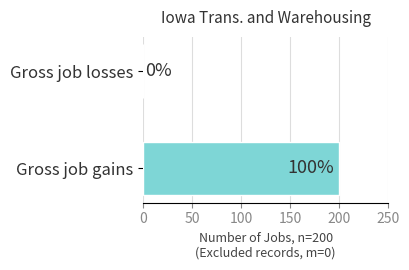

Is the value of Gross job losses at 2008 greater than the value of Gross job gains at 1996?

No